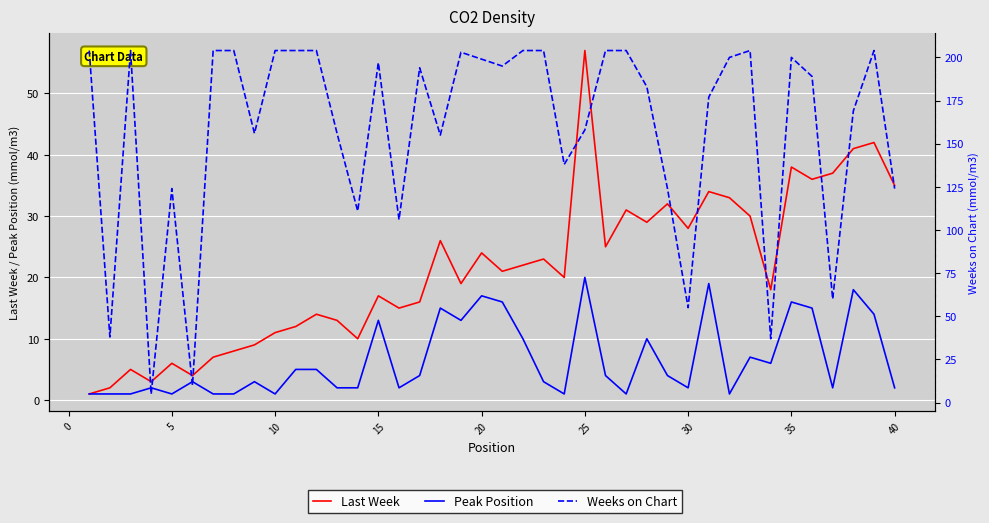

How many data points in Last Week are less than 21?

20